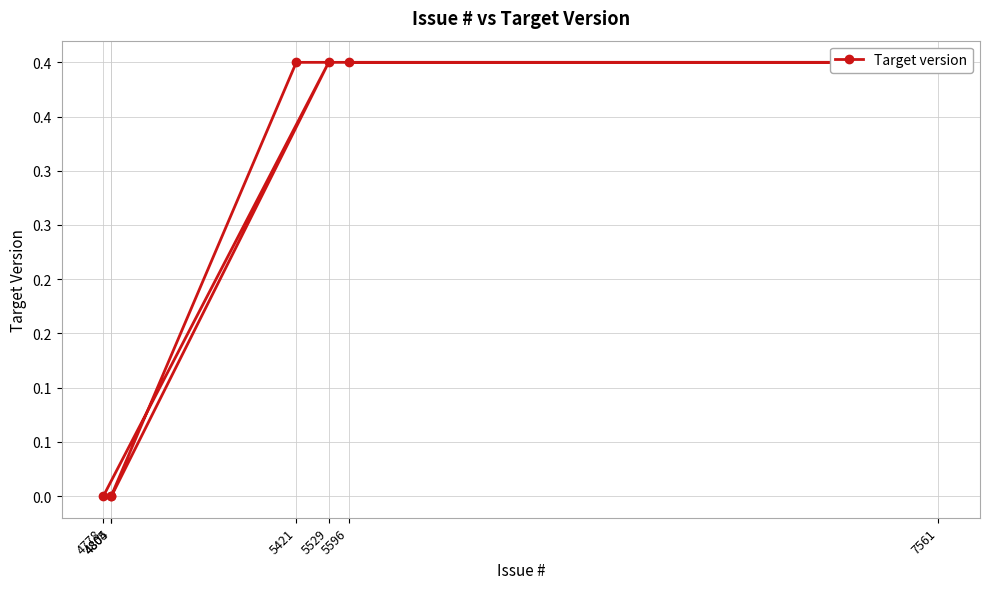

Reading left to right, what are all the values shown in this chart?

5596=0.4	7561=0.4	5421=0.4	4804=0.0	4805=0.0	5529=0.4	4778=0.0